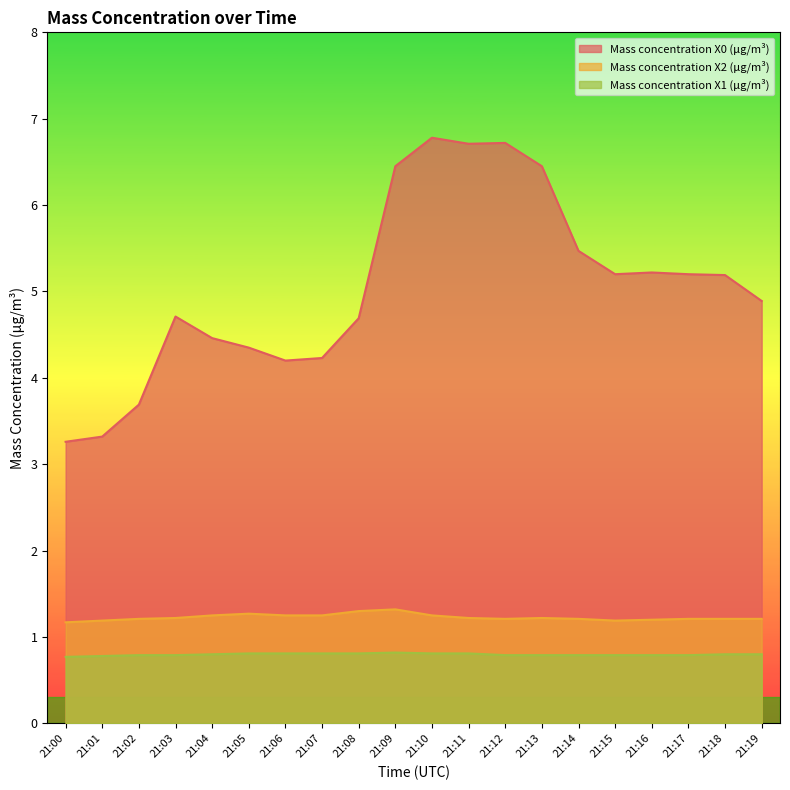

What is the difference between the Mass concentration X0 (μg/m³) values at 21:15 and 21:19?

0.3